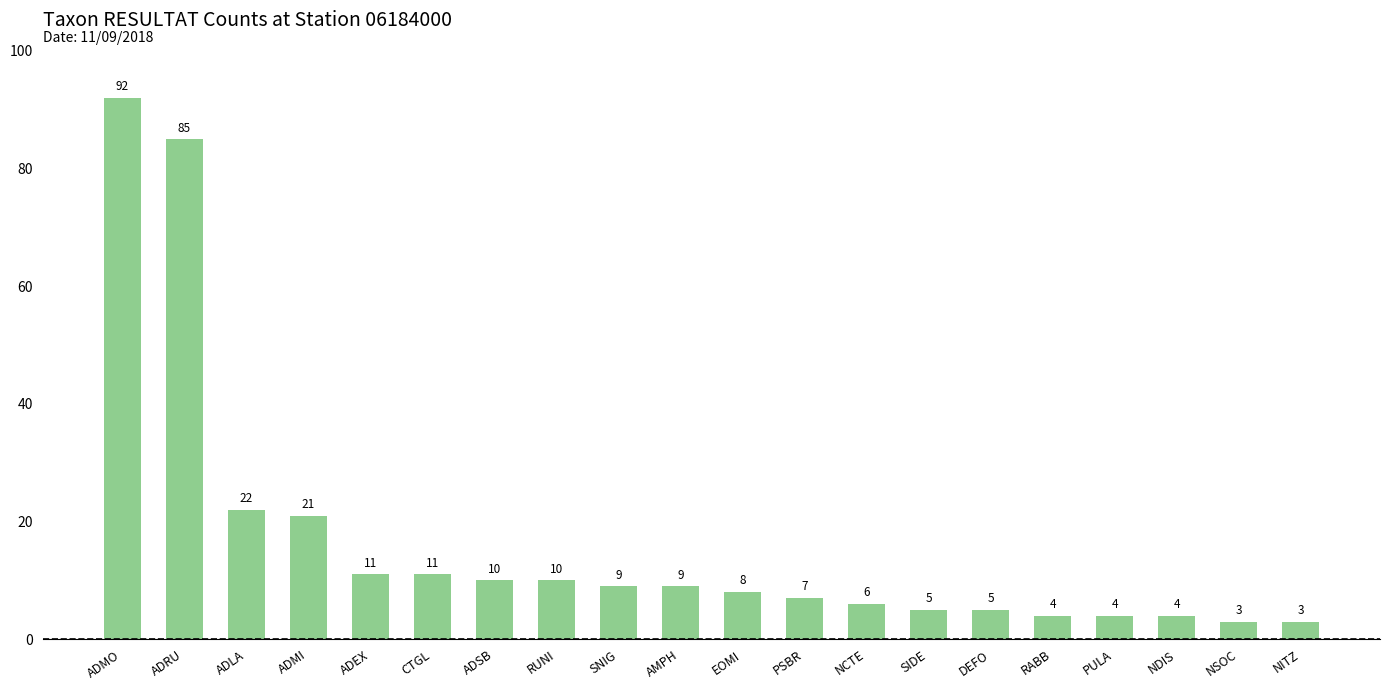

What is the average value?

16